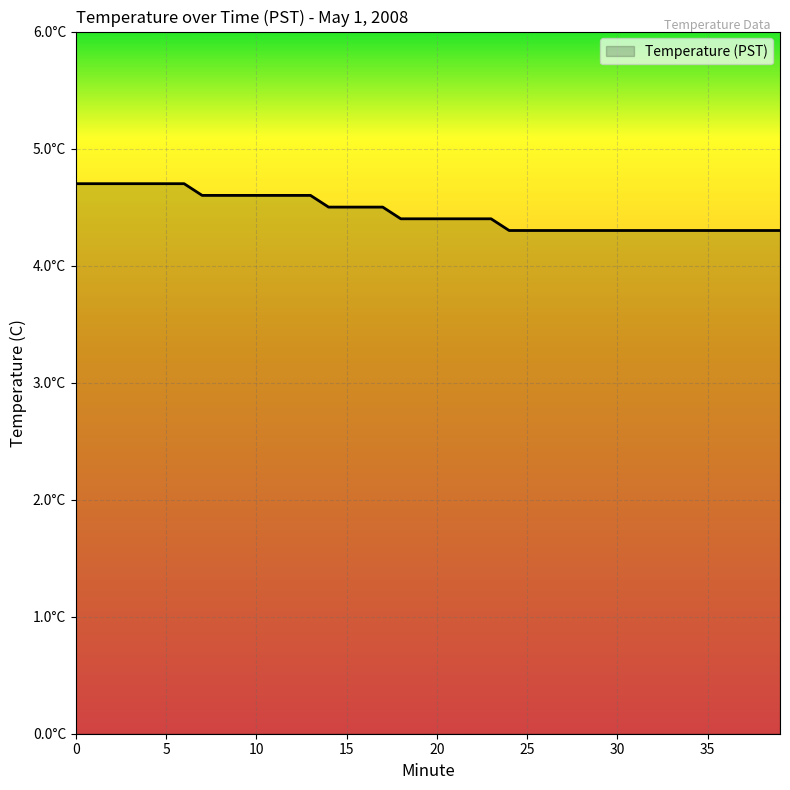

Does the chart have visible grid lines?

Yes